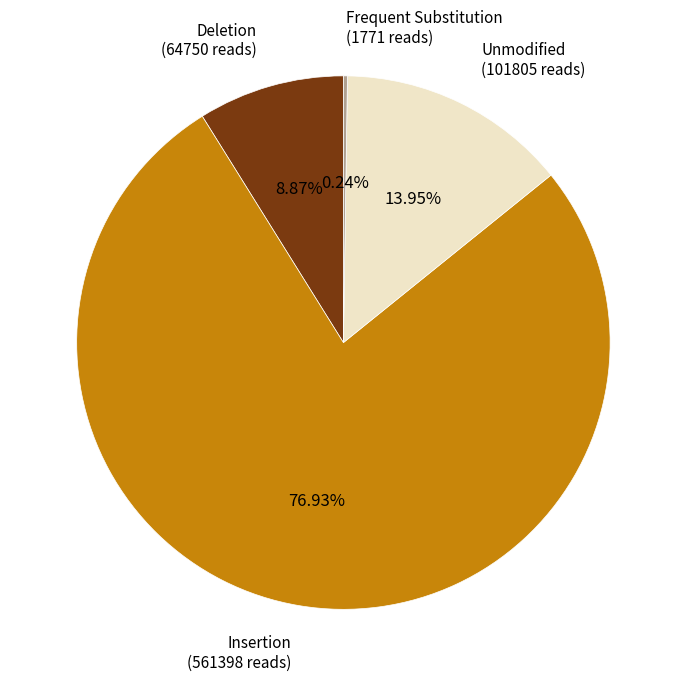

What is the largest slice in the pie chart?

Insertion